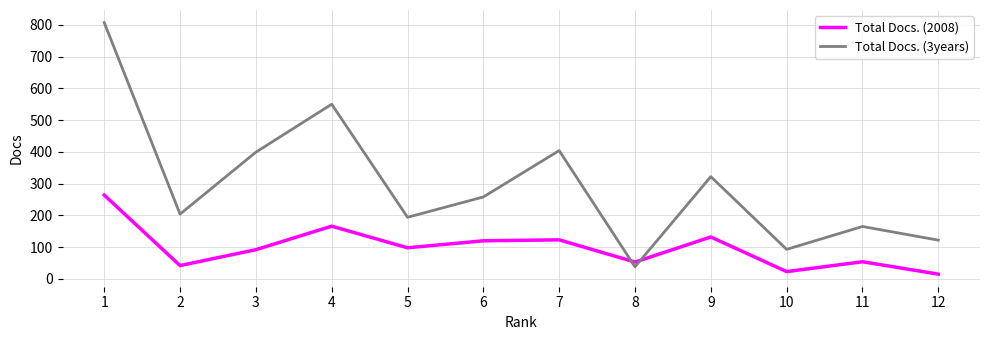

What is the difference between the maximum and minimum values in the Total Docs. (2008) series?

249